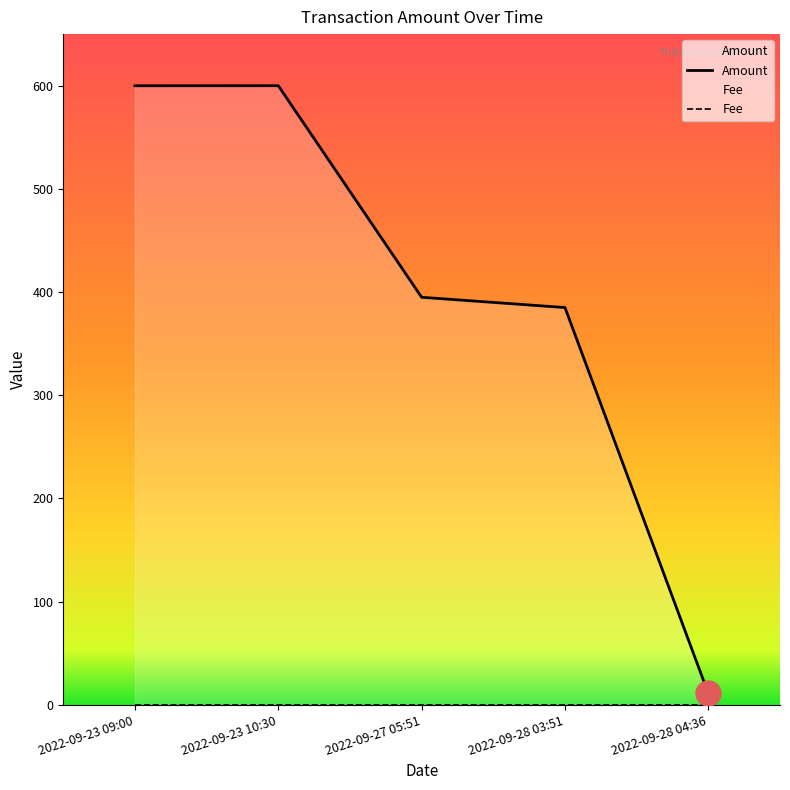

Where is the data nearest to the value 305?

2022-09-28 03:51